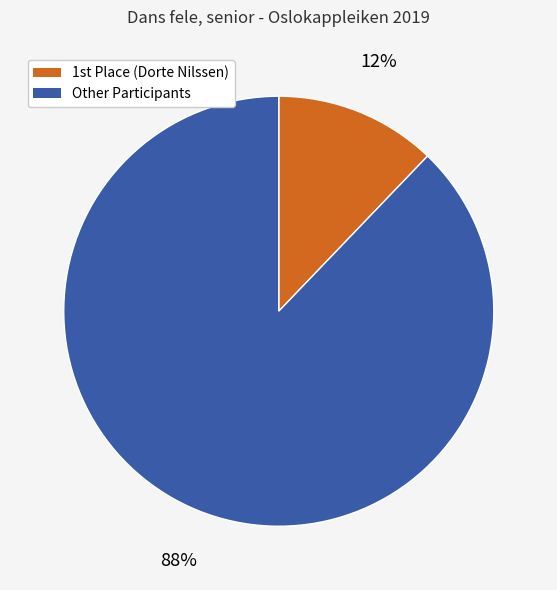

Rank the categories by value from lowest to highest.

1st Place (Dorte Nilssen), Other Participants